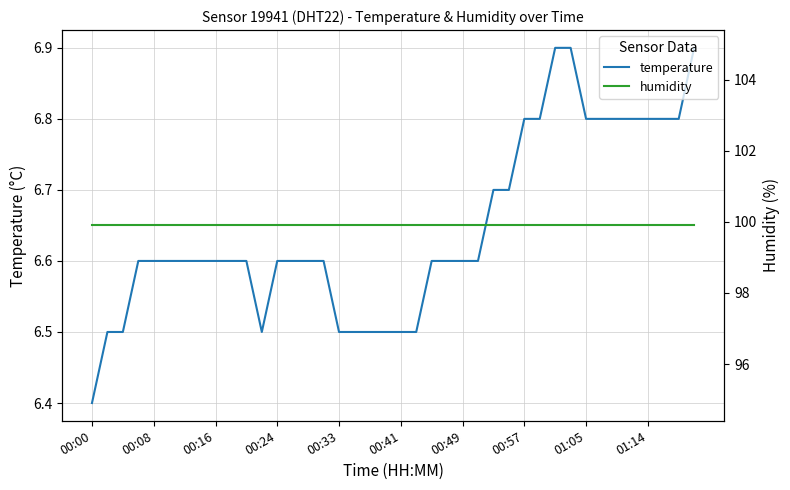

How many categories are shown in the chart?

40